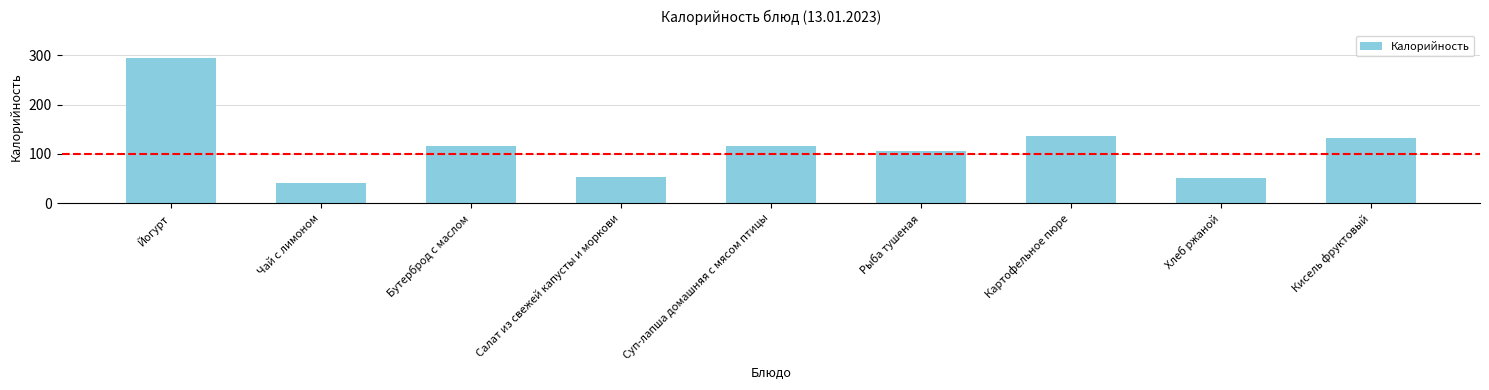

Approximately how many times larger is the value at Рыба тушеная compared to Хлеб ржаной?

2.0